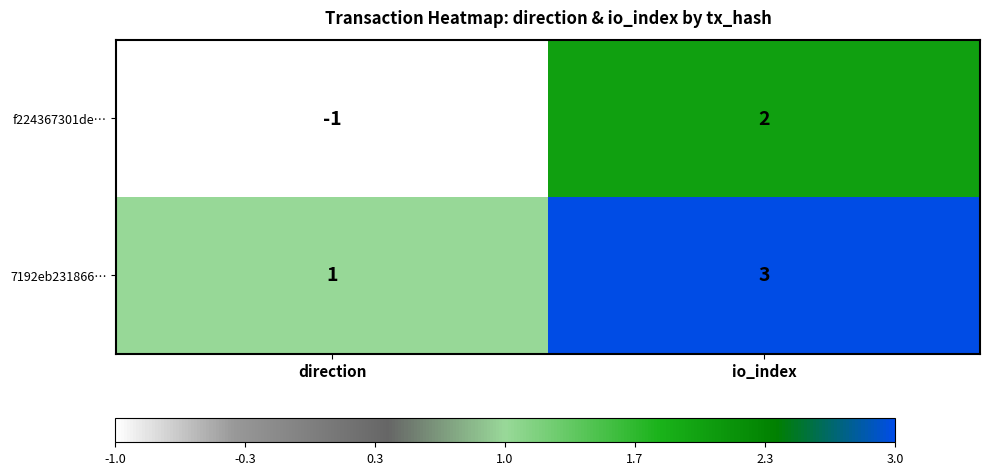

Rank the series by their maximum value, from highest to lowest.

7192eb231866…, f224367301de…